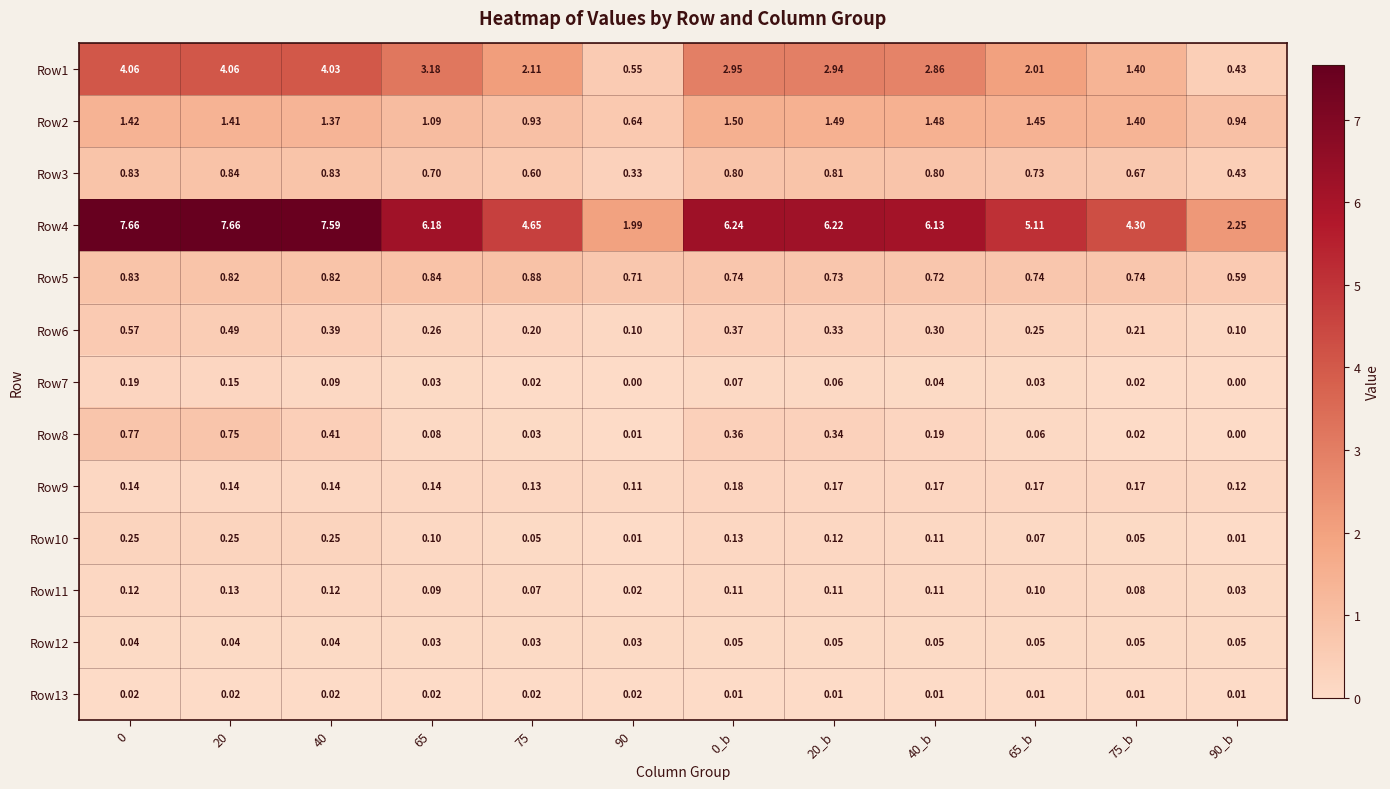

What is the difference between the highest and lowest values at 75?

4.6